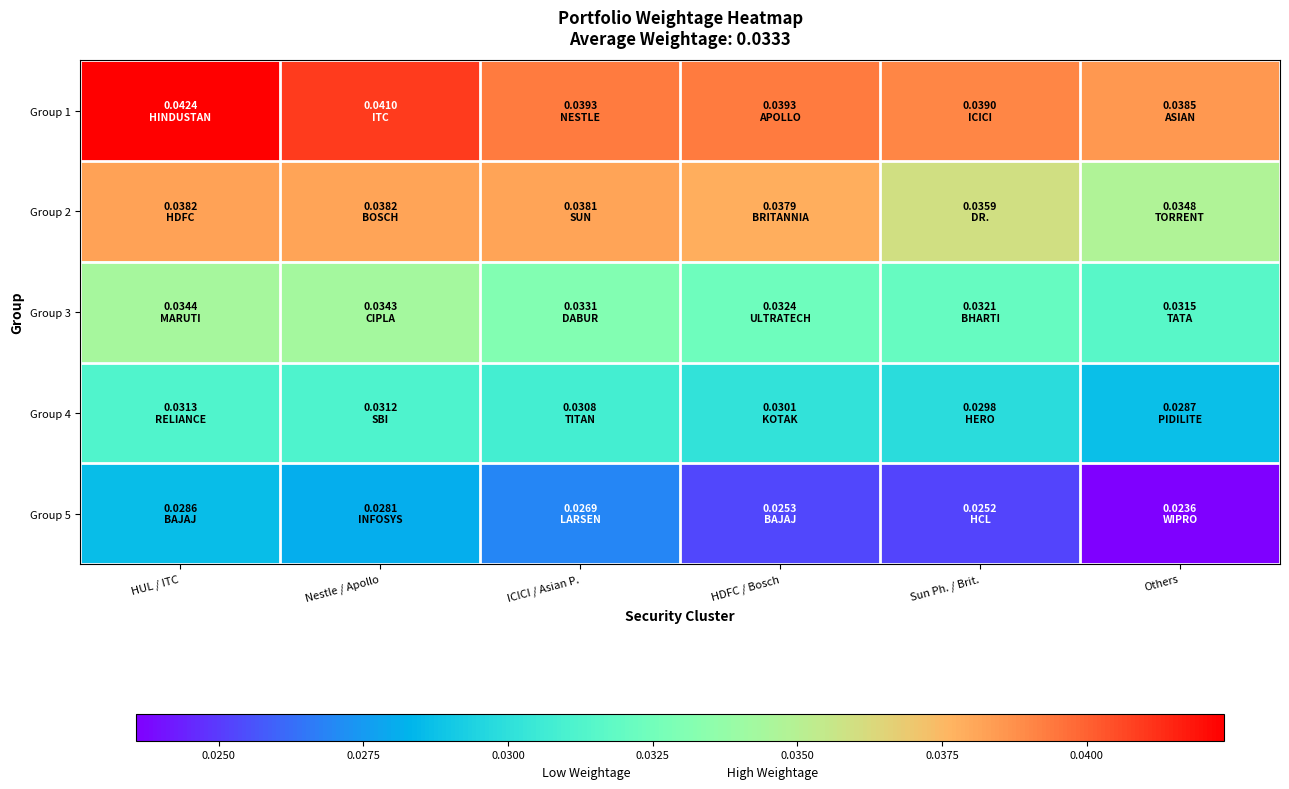

Count the number of data series in this chart.

5